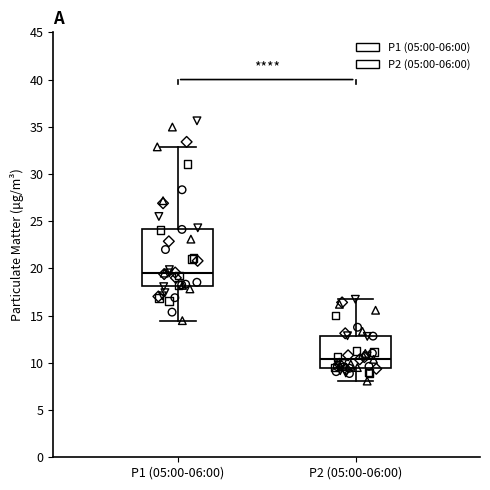

Where is the upper edge of the box for P2 (05:00-06:00) on the y-axis? The values are not printed on the chart, so give them approximately, as read against the axis.

13.0